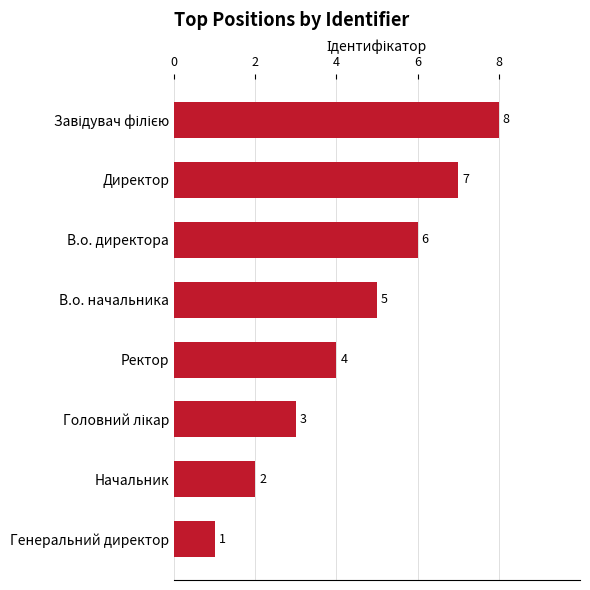

The chart shows a value of 3 at В.о. директора. True or false?

False